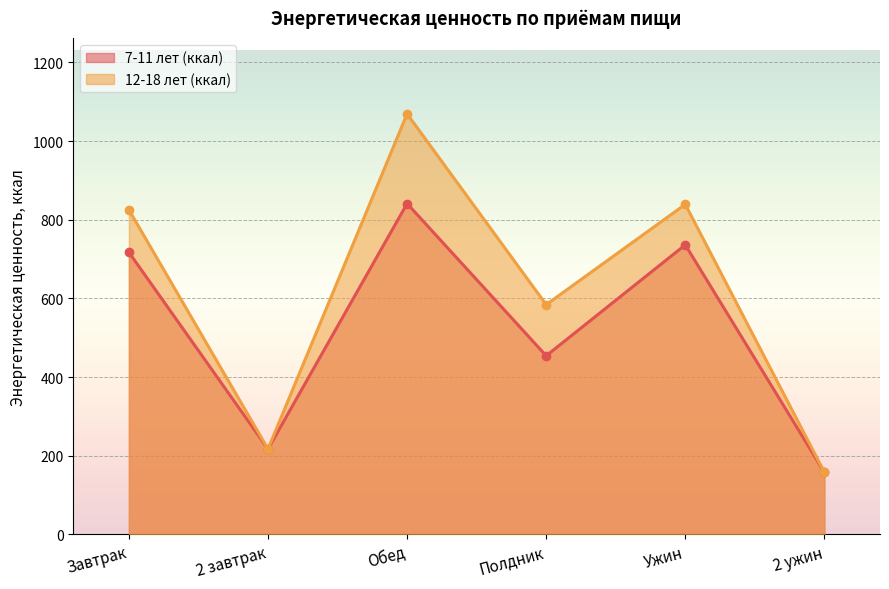

Which series has the widest spread of values?

12-18 лет (ккал)